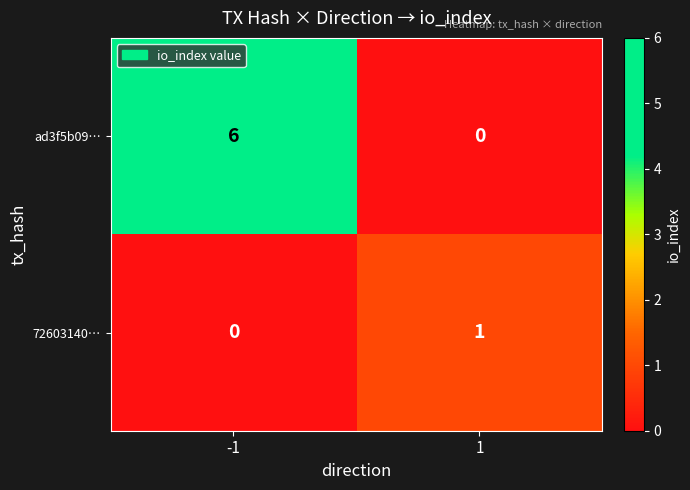

Which series has the largest total across all categories?

ad3f5b09…